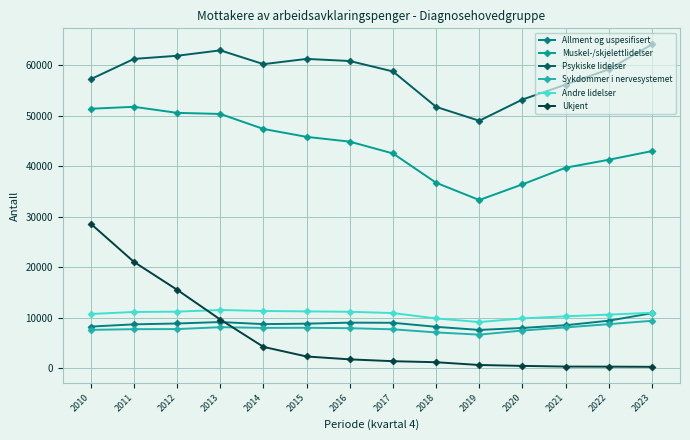

What value does the Muskel-/skjelettlidelser series have at 2021?

39716